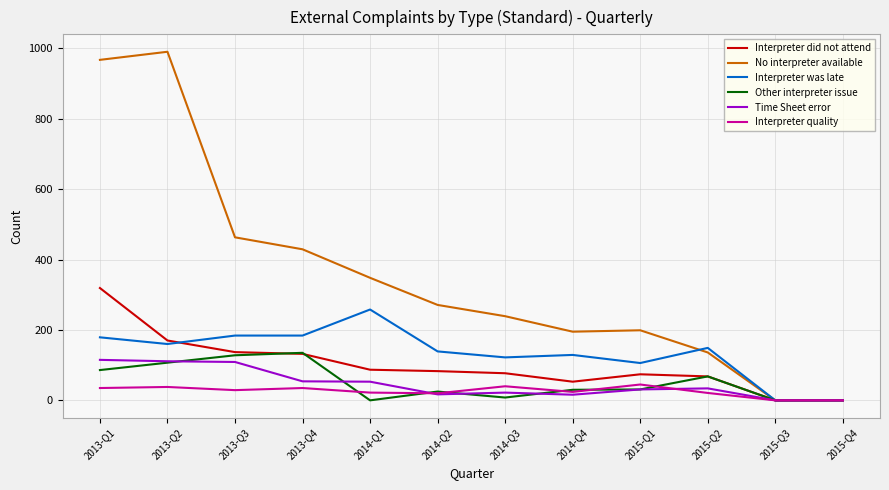

What is the maximum value shown in the chart?

990